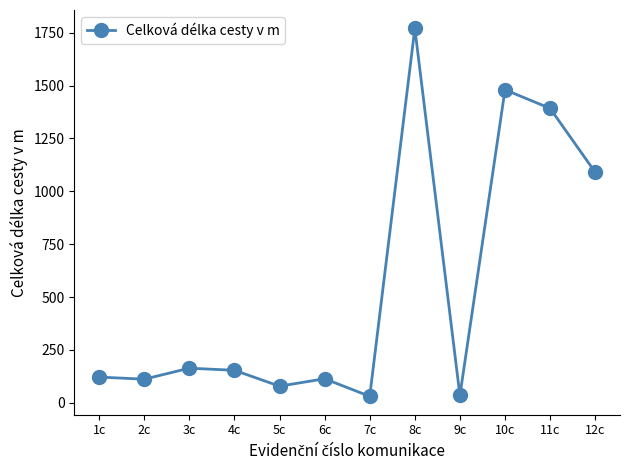

What is the sum of the values at 8c and 9c?

1805